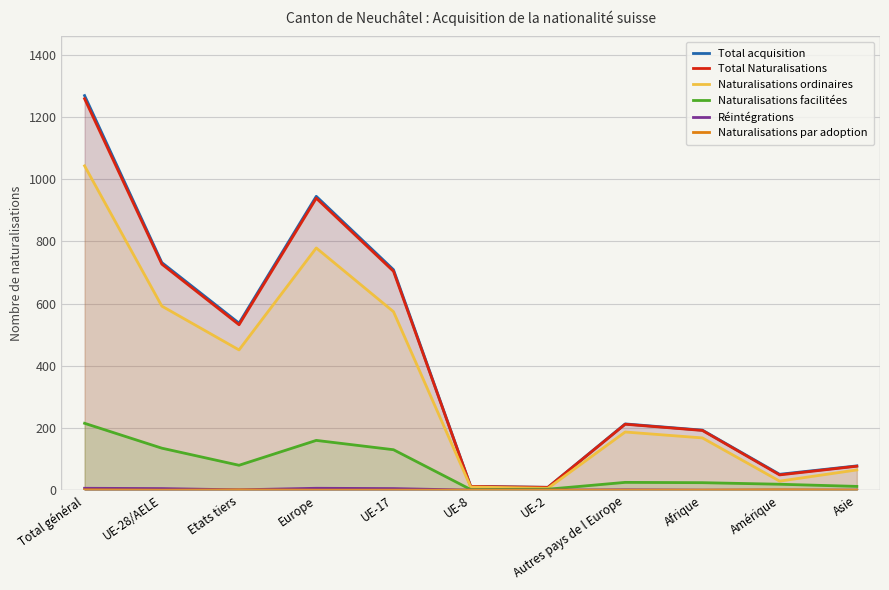

Count the Naturalisations par adoption values in the range 0 to 1.

11